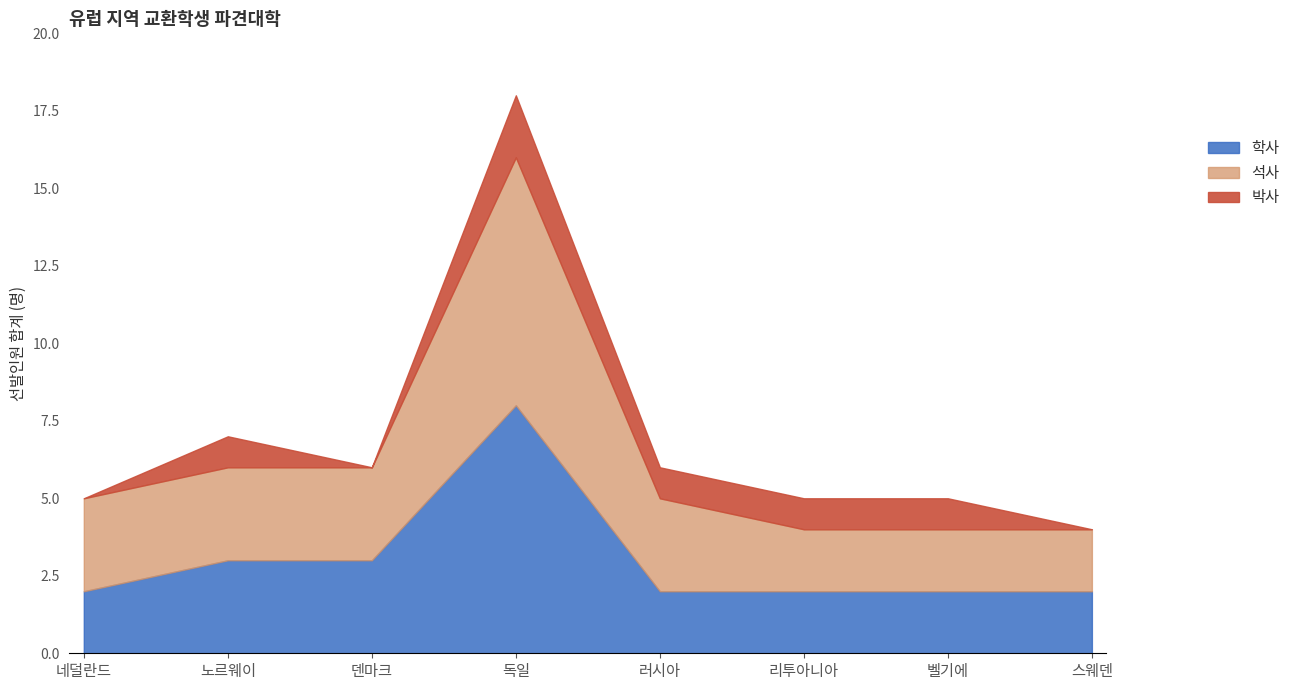

Which series has the widest spread of values?

석사